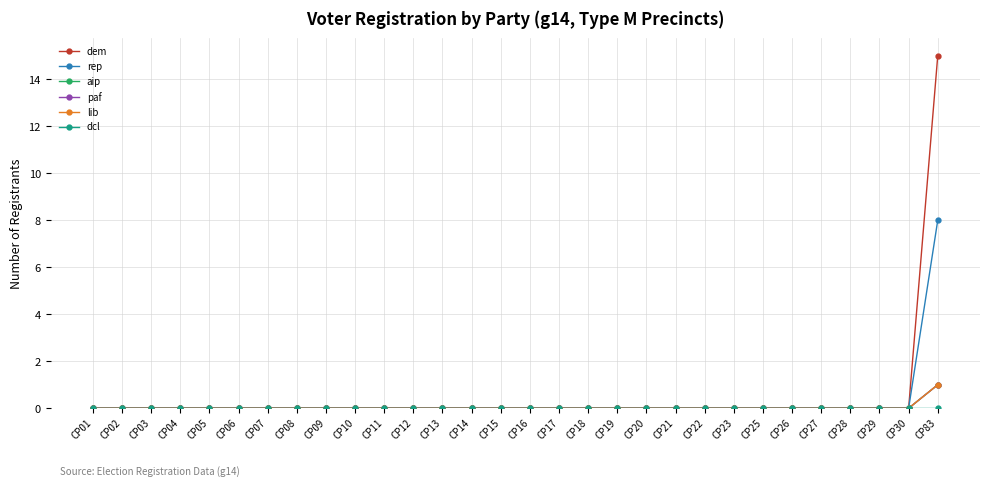

Is this an area chart (filled region under the line)?

No